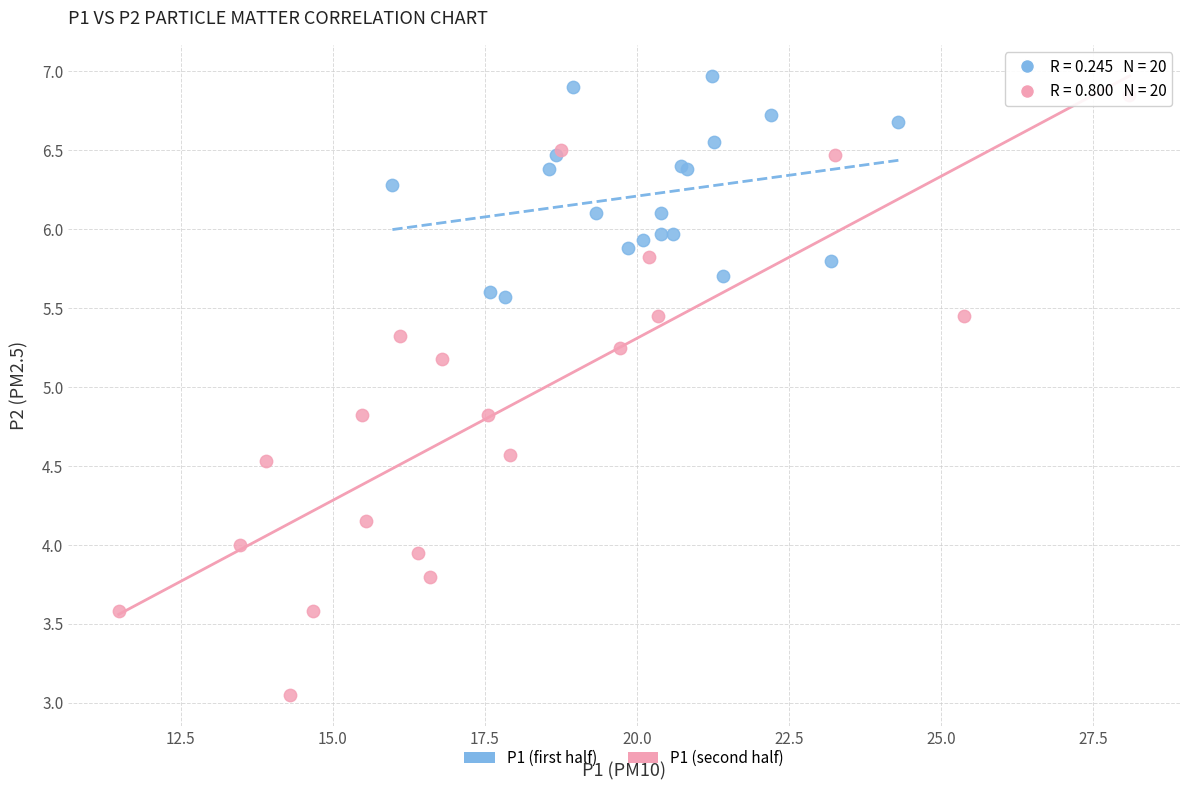

Which series contains the lowest Y value?

P1 (second half)